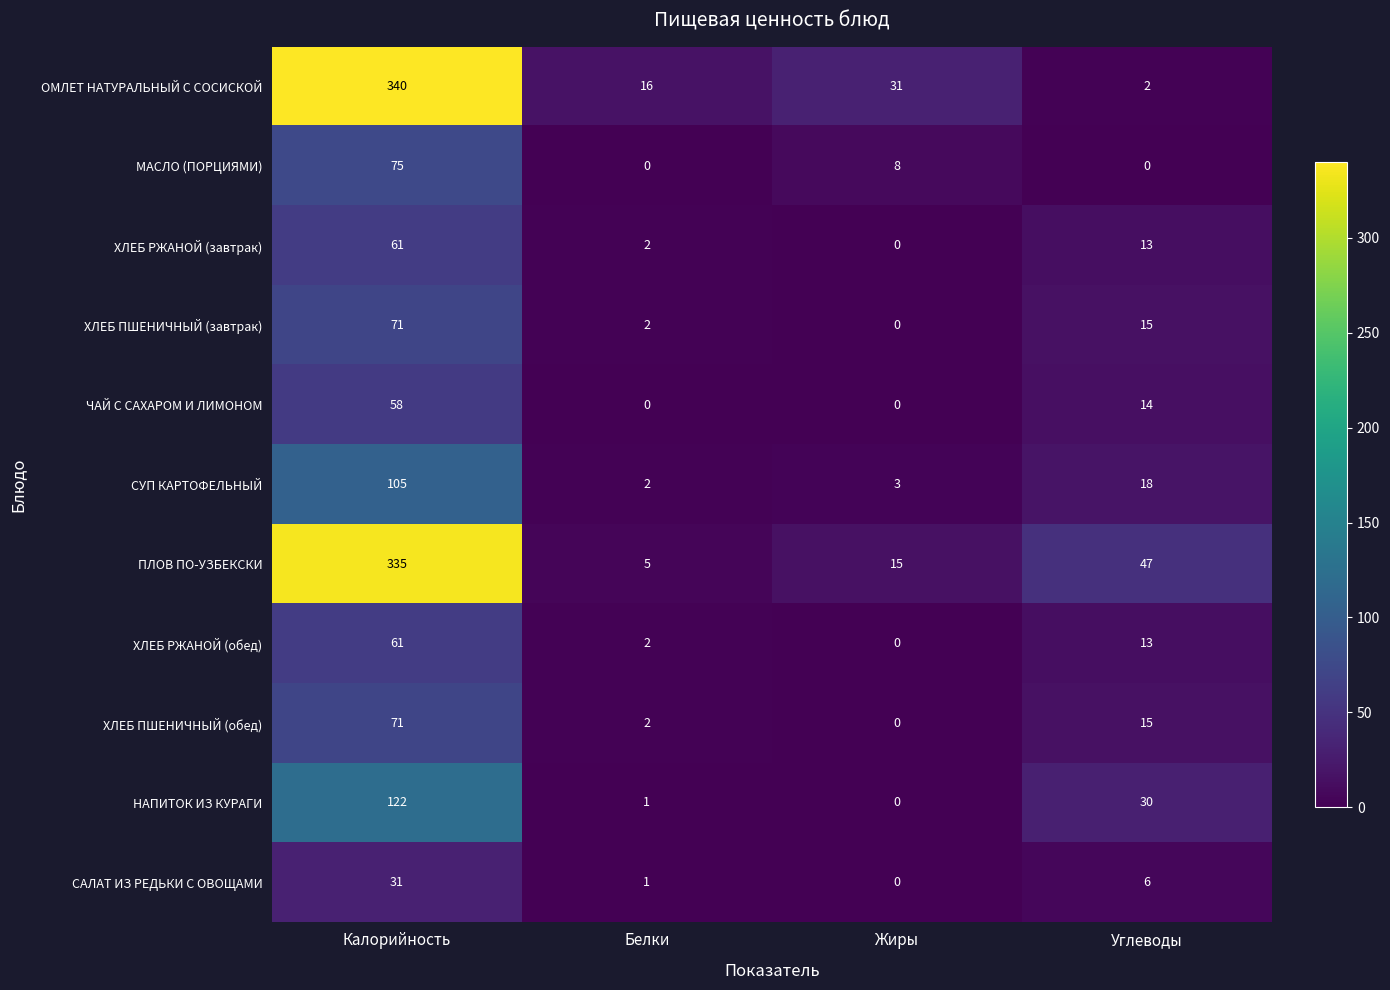

What is the spread (max minus min) of values at Жиры?

31